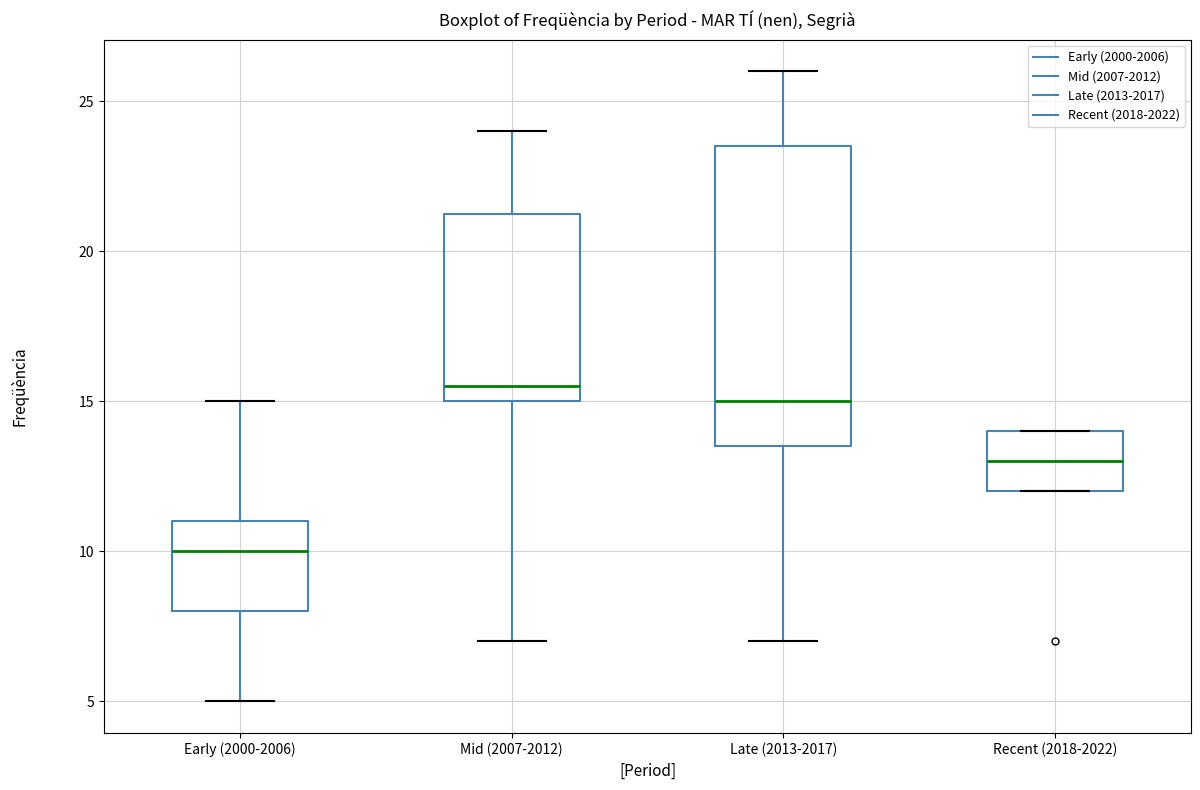

Reading left to right, transcribe this box plot: for each box, give where its median line is, the range the box spans, and where its two whiskers end, as read against the y-axis. The values are not printed on the chart, so give them approximately, as read against the axis.

Early (2000-2006): median 10.0, box 8.0 to 11.0, whiskers 5.0 to 15.0
Mid (2007-2012): median 15.5, box 15.0 to 21.5, whiskers 7.0 to 24.0
Late (2013-2017): median 15.0, box 13.5 to 23.5, whiskers 7.0 to 26.0
Recent (2018-2022): median 13.0, box 12.0 to 14.0, whiskers 12.0 to 14.0